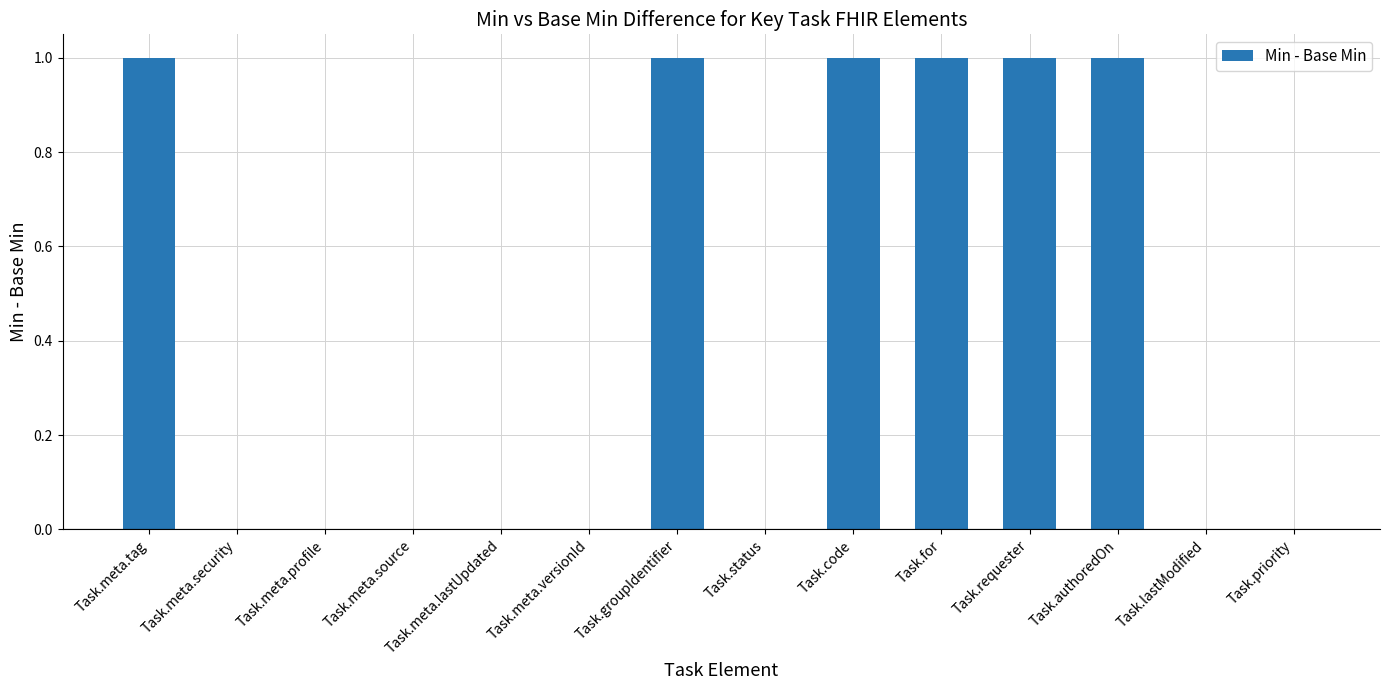

What is the change in value from Task.meta.source to Task.for?

+1